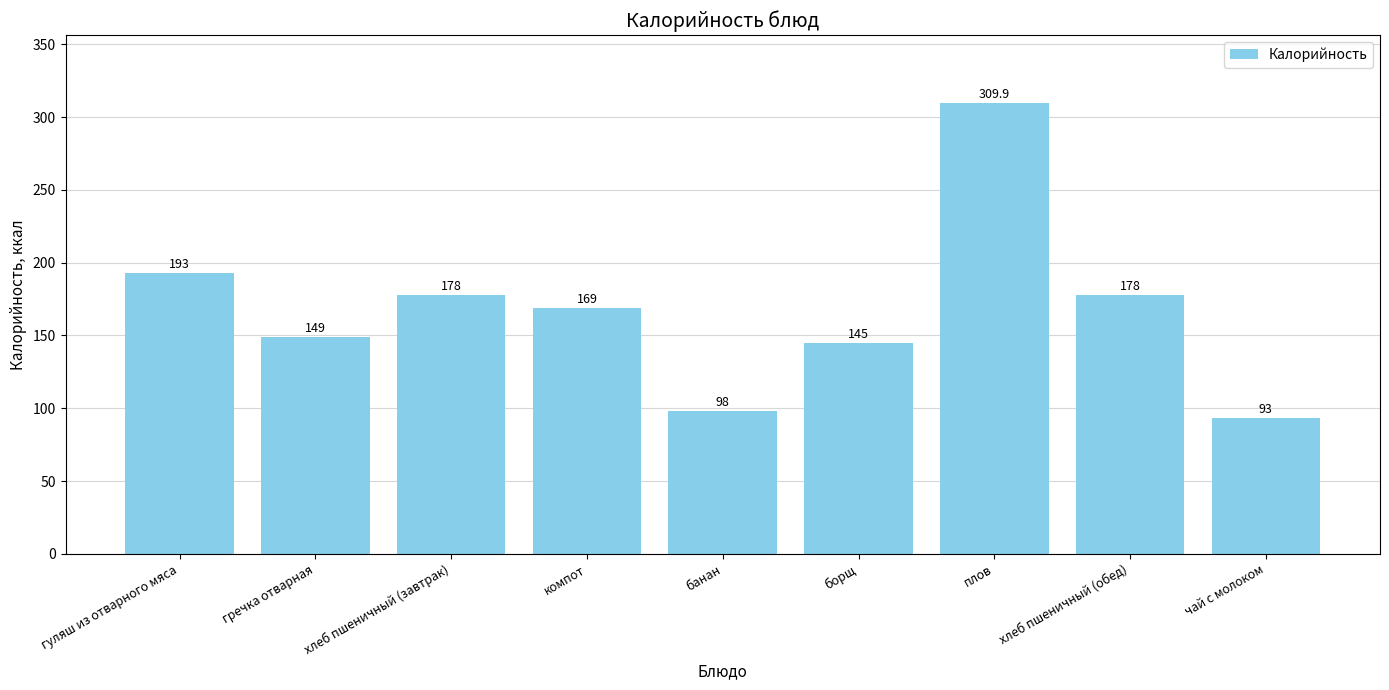

What is the value of the 5th bar from the left?

98.0